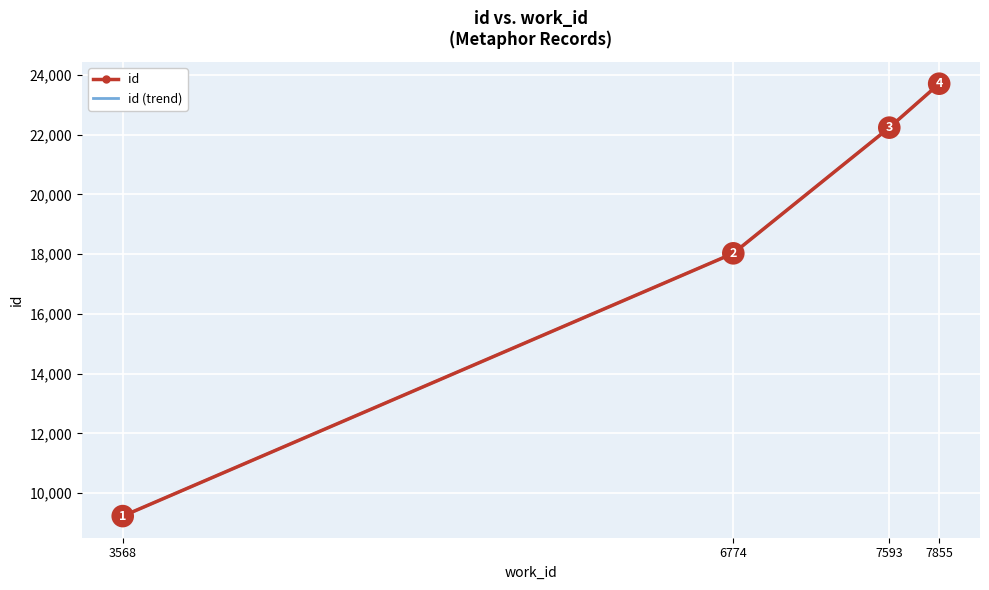

At which category does the chart reach its peak across all series?

7855